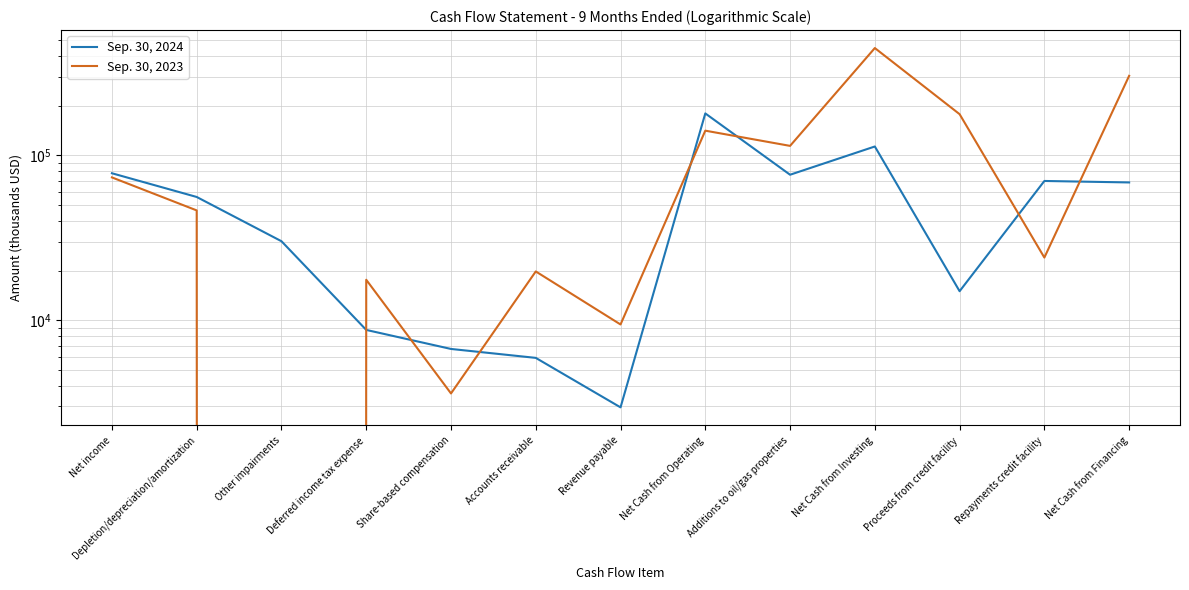

What are all the series names shown in the legend?

Sep. 30, 2024, Sep. 30, 2023